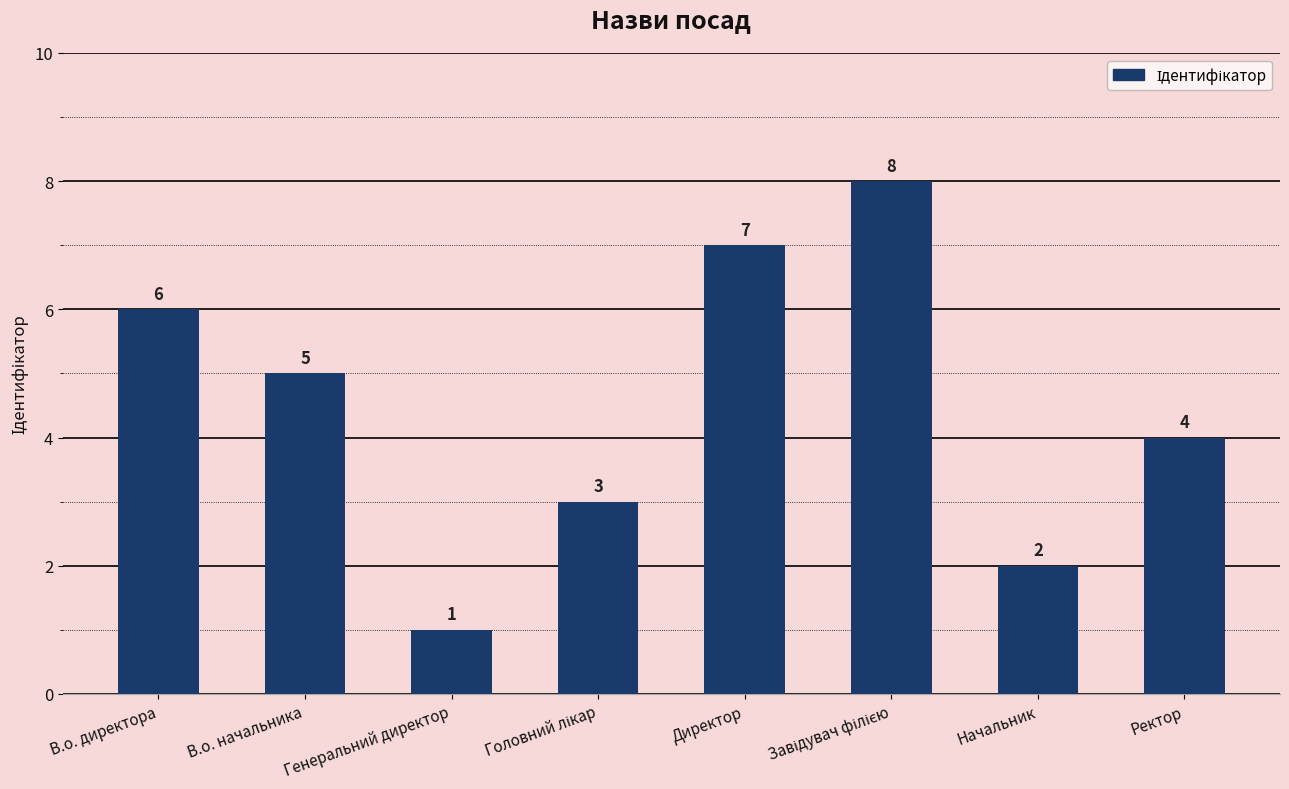

What is the difference between the maximum and second lowest values?

6